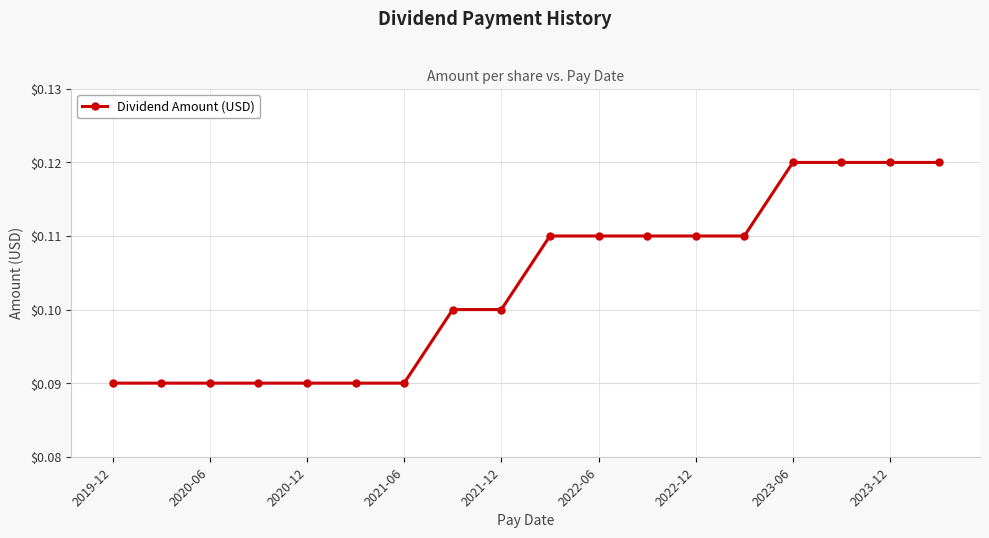

Does the chart display data point markers on the line(s)?

Yes